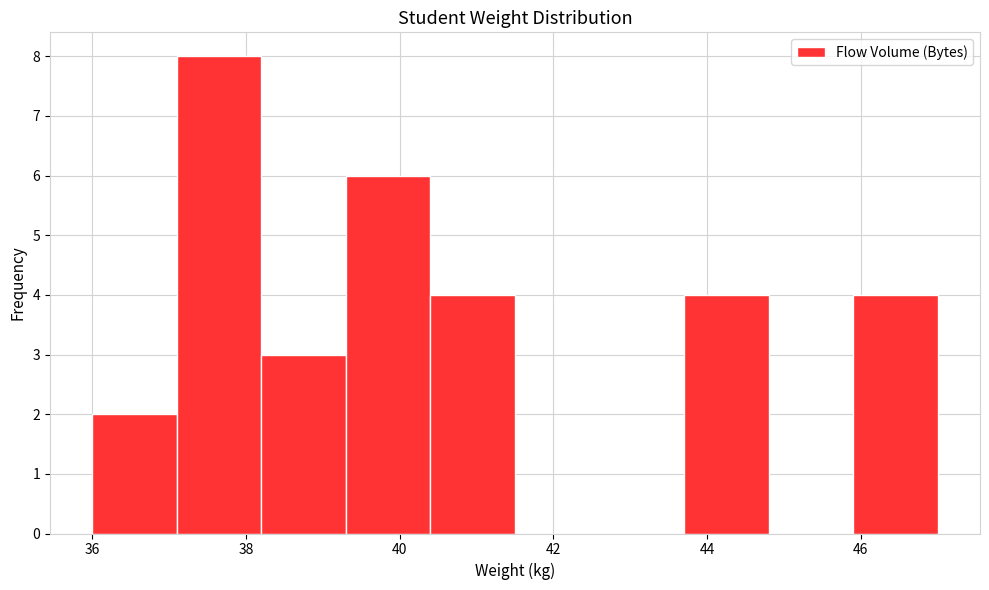

Which range on the x-axis has the tallest bar?

37.1 to 38.2